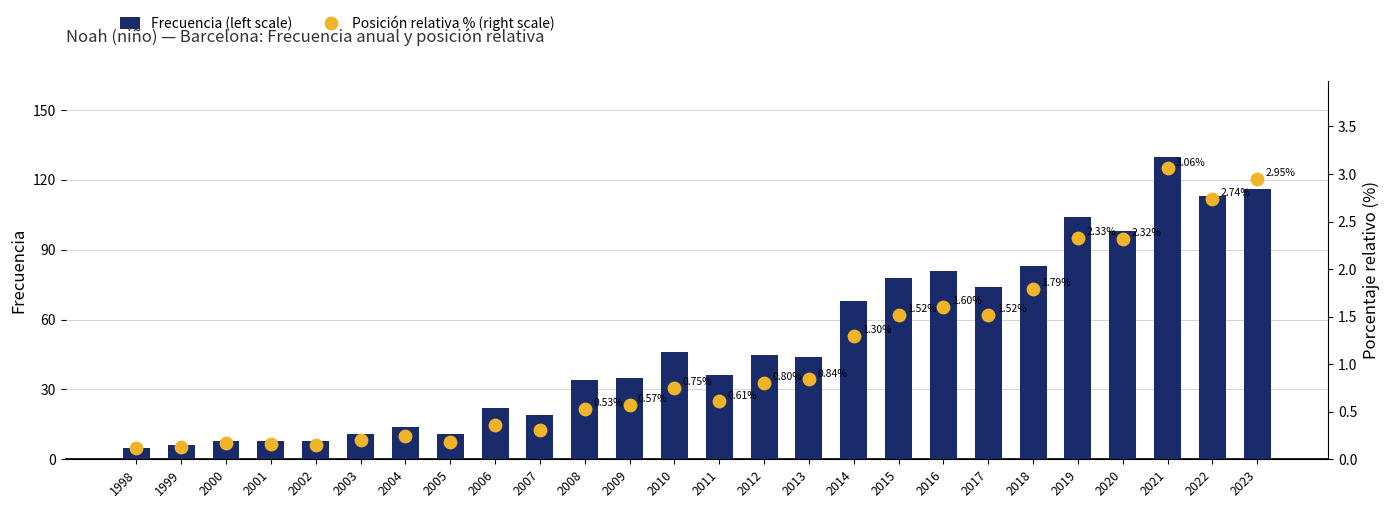

Which series reaches the maximum Y coordinate?

Frecuencia (left scale)